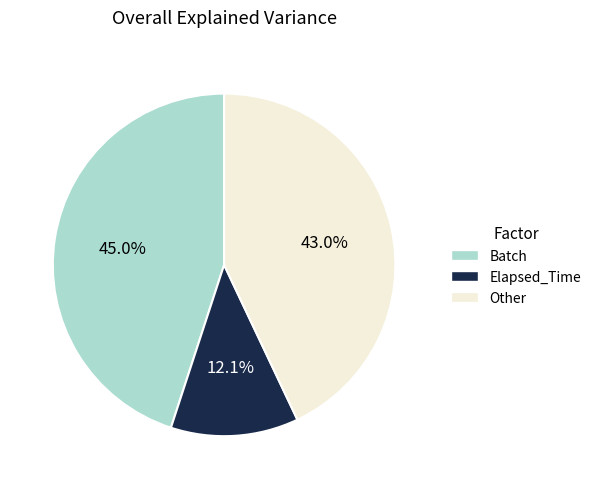

What is the largest slice in the pie chart?

Batch